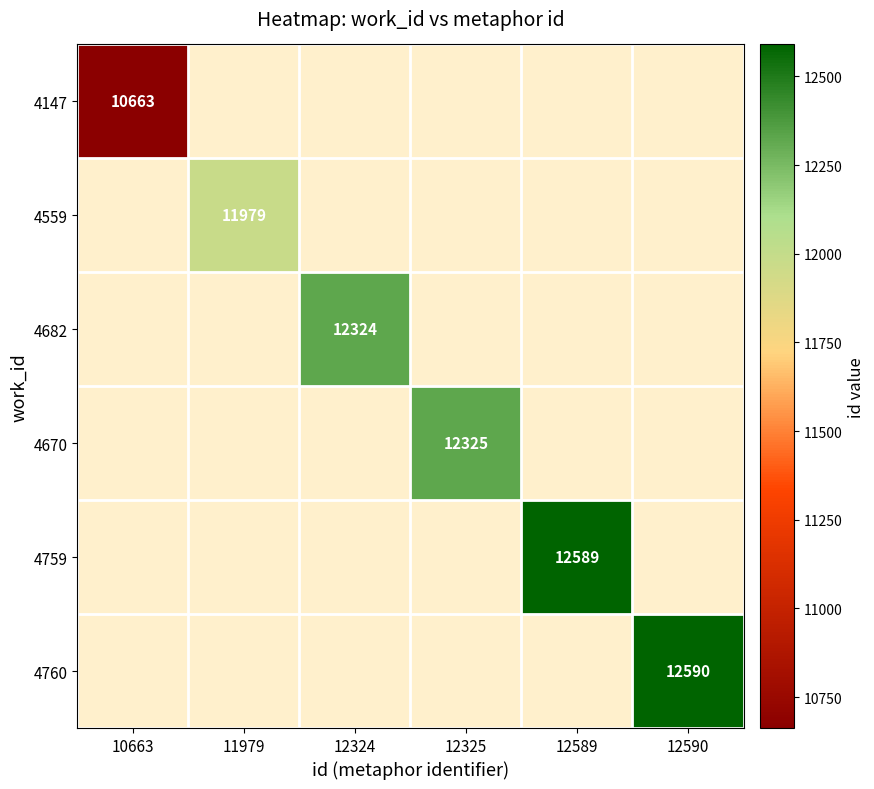

True or false: 4760 has a value of 5530 at 12590.

False